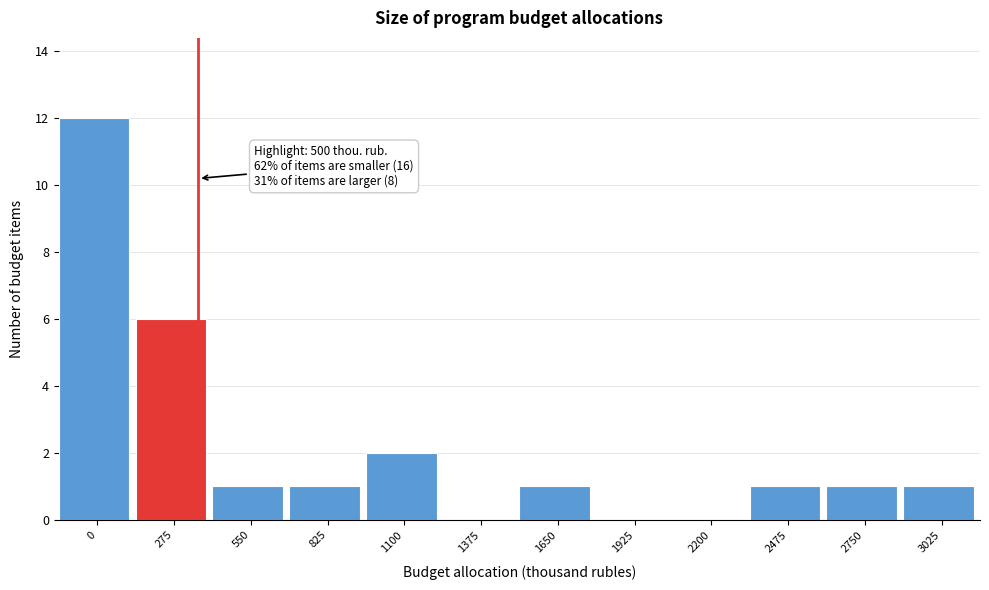

Reading left to right, extract all data points from this chart.

0=12	275=6	550=1	825=1	1100=2	1375=0	1650=1	1925=0	2200=0	2475=1	2750=1	3025=1